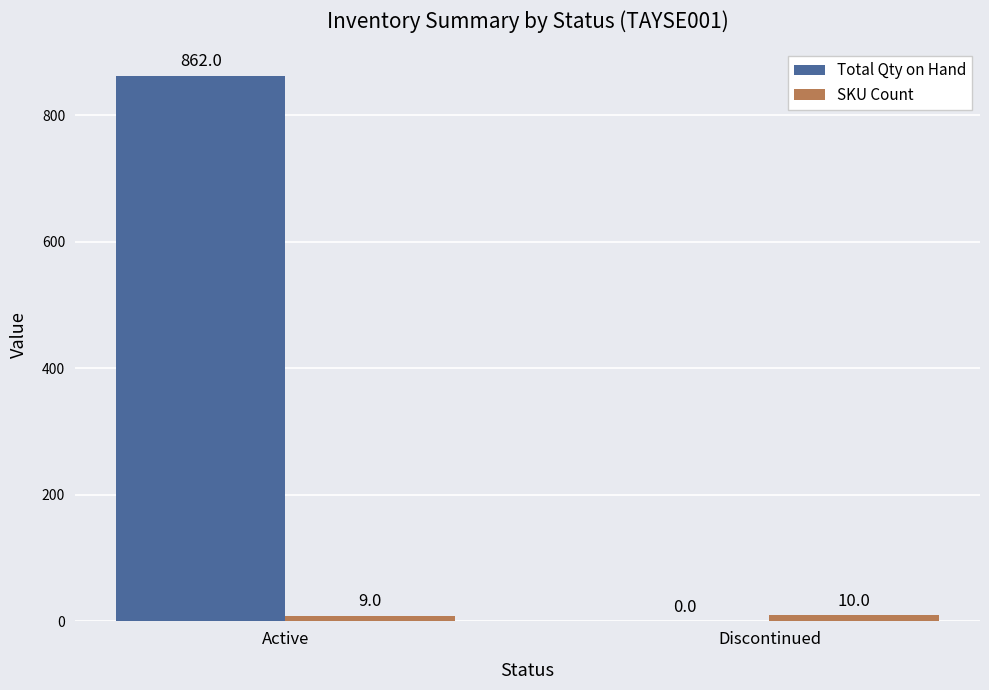

What is the average value of the SKU Count series?

10